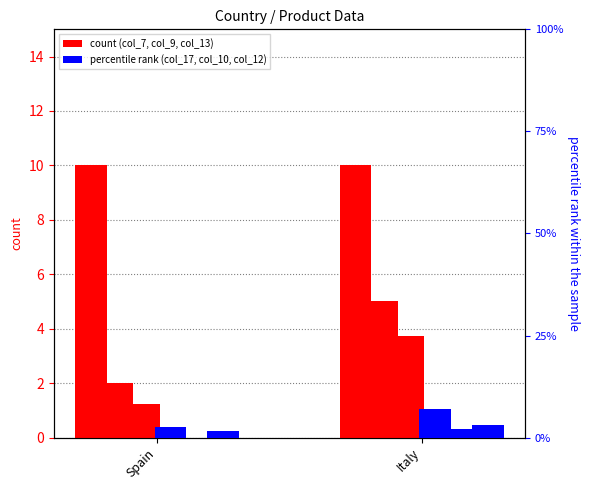

Are the bars horizontal?

No